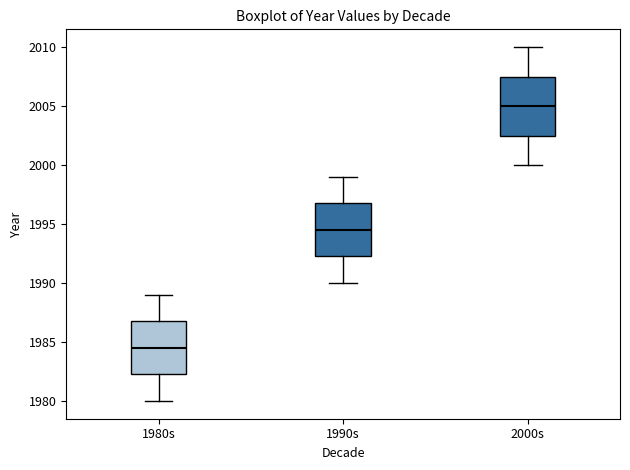

Comparing the boxes themselves (not the whiskers), which one is the tallest?

2000s